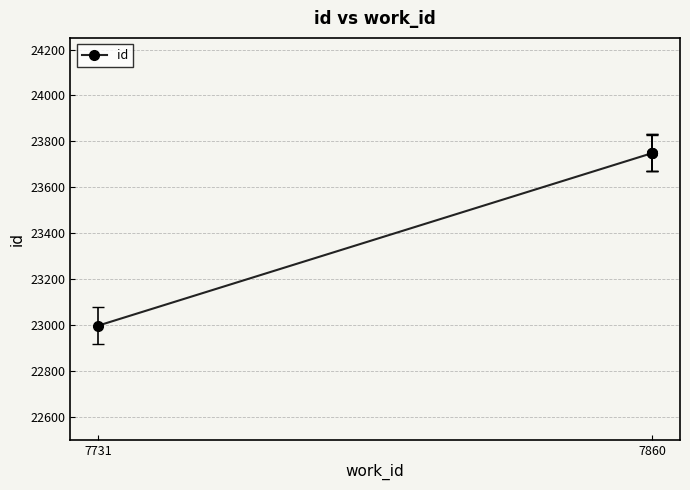

What value does the data have at 7860?

23749